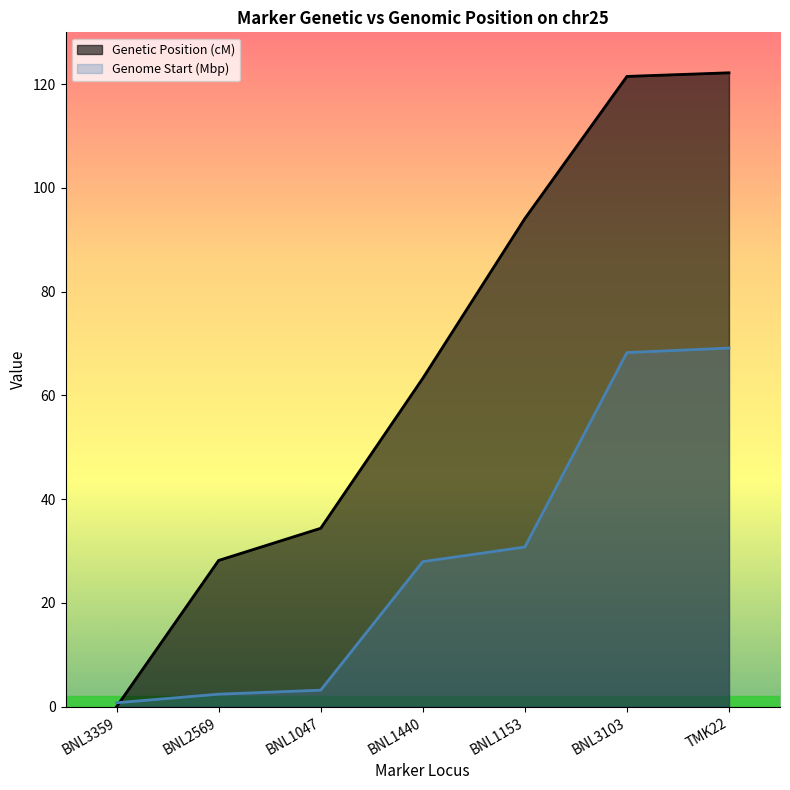

What is the sum of the Genome Start (bp) scaled values at TMK22 and BNL2569?

71.6